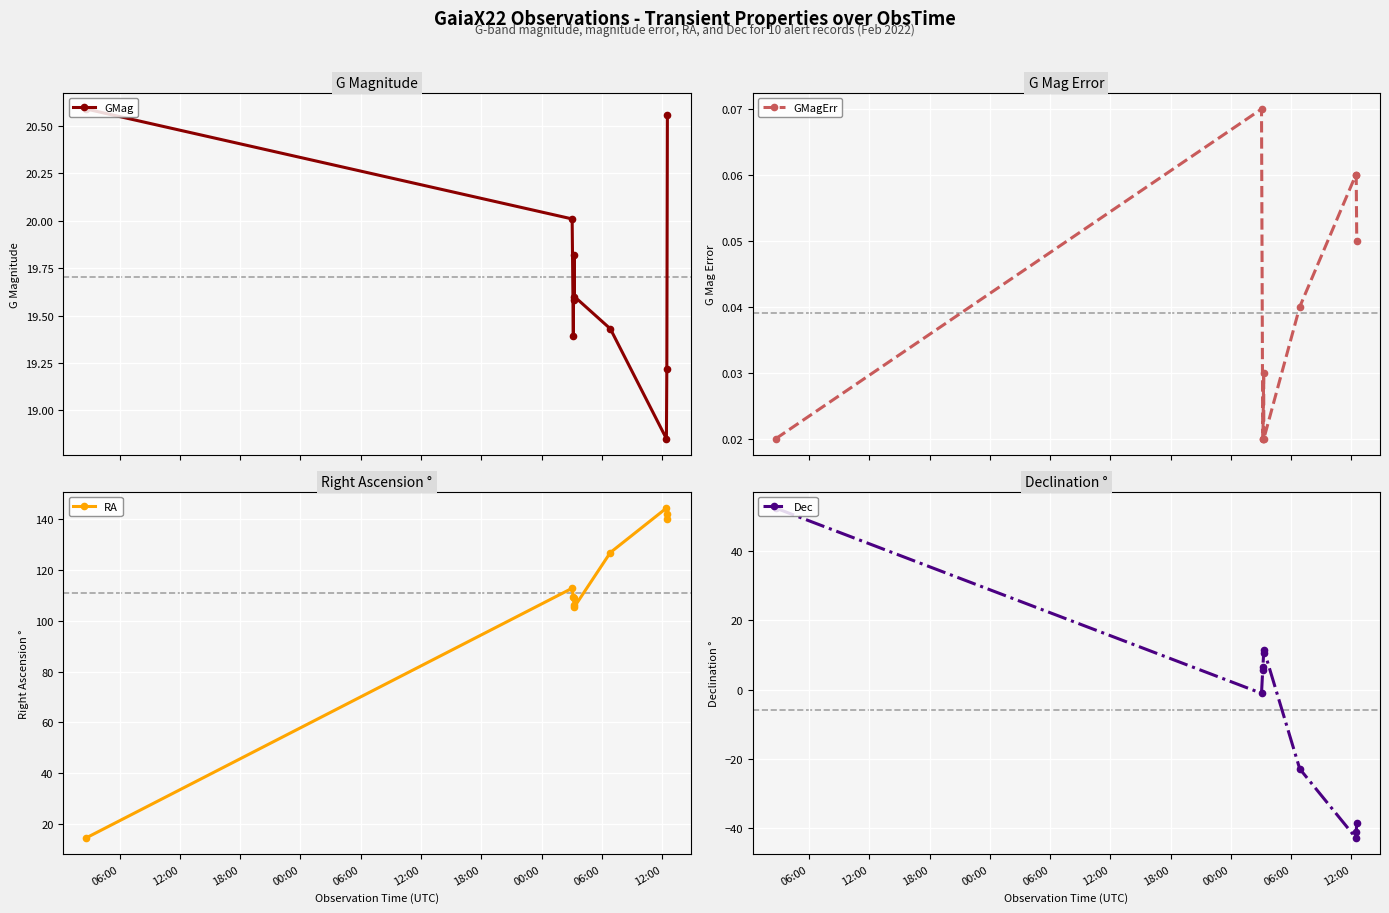

How many interior local valleys does the GMag series have?

2